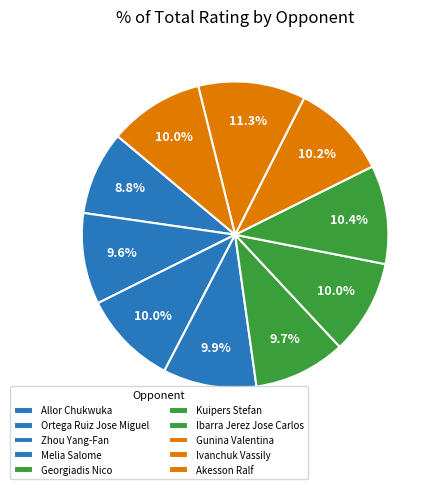

Approximately how many times larger is the value at Ibarra Jerez Jose Carlos compared to Ivanchuk Vassily?

0.9